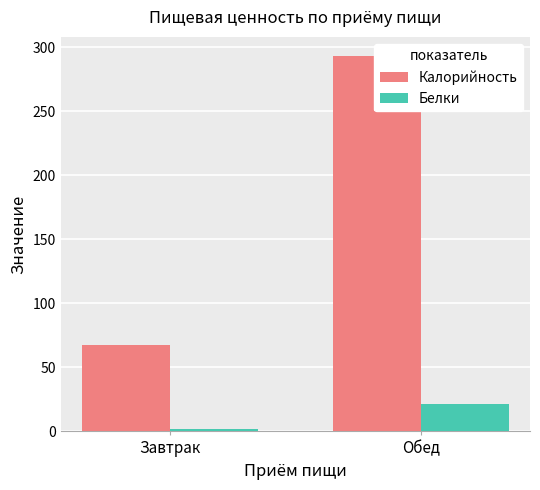

What is the value of the Белки bar at the 1st from the left?

1.6